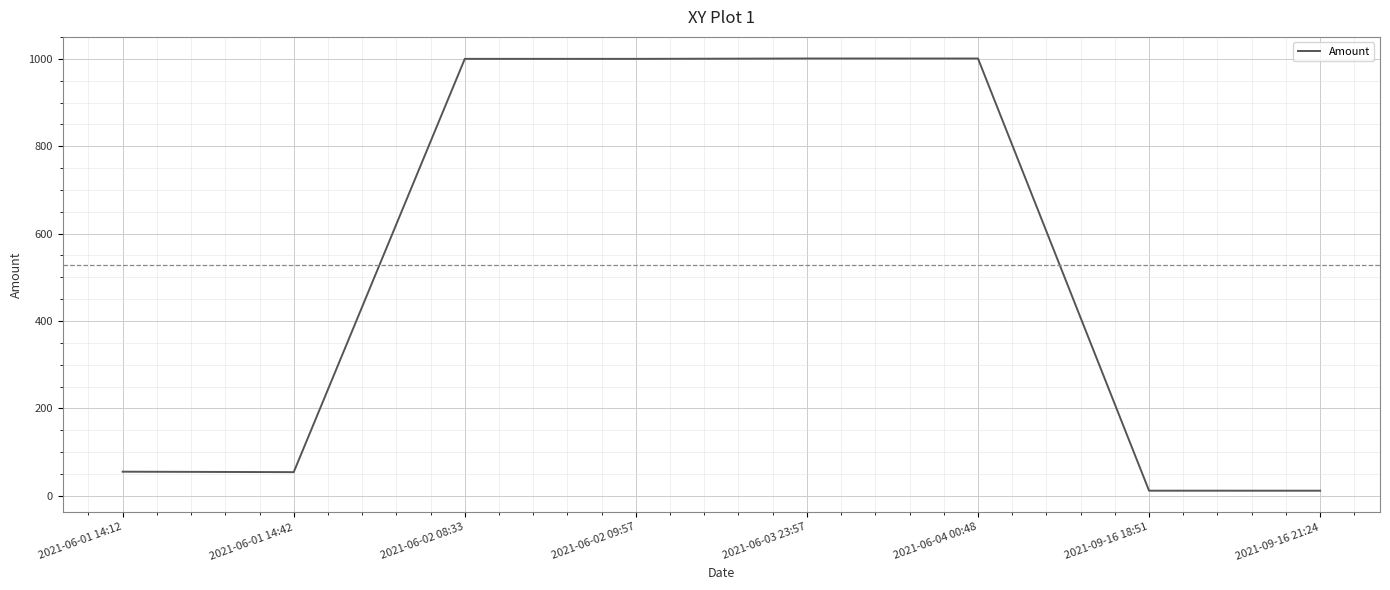

How many series are shown in this chart?

1